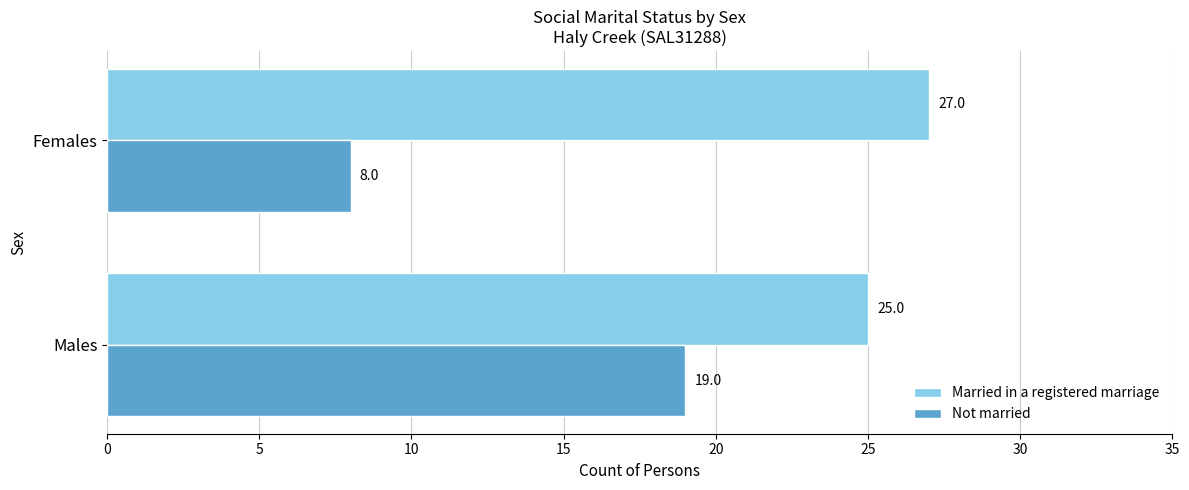

Rank the series by their maximum value, from lowest to highest.

Not married, Married in a registered marriage